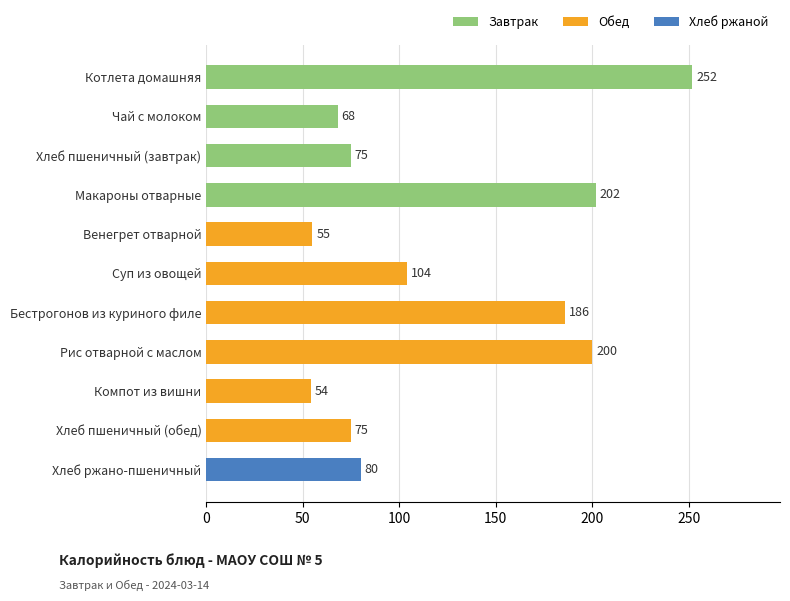

What is the difference between the values at Макароны отварные and Суп из овощей?

98